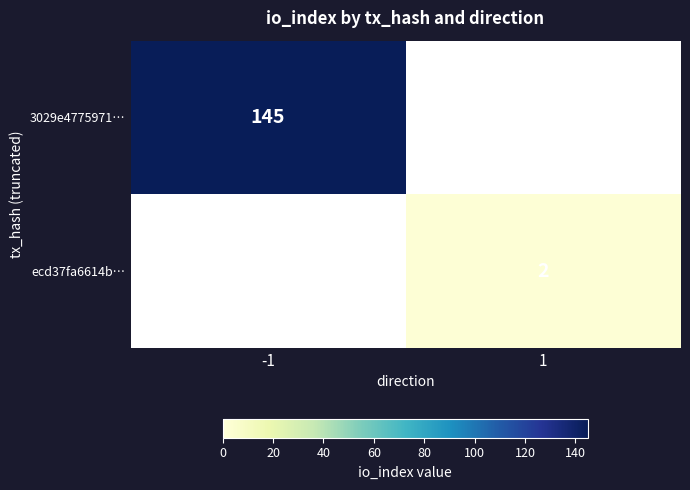

The value of ecd37fa6614b… at 1 is 3. True or false?

False